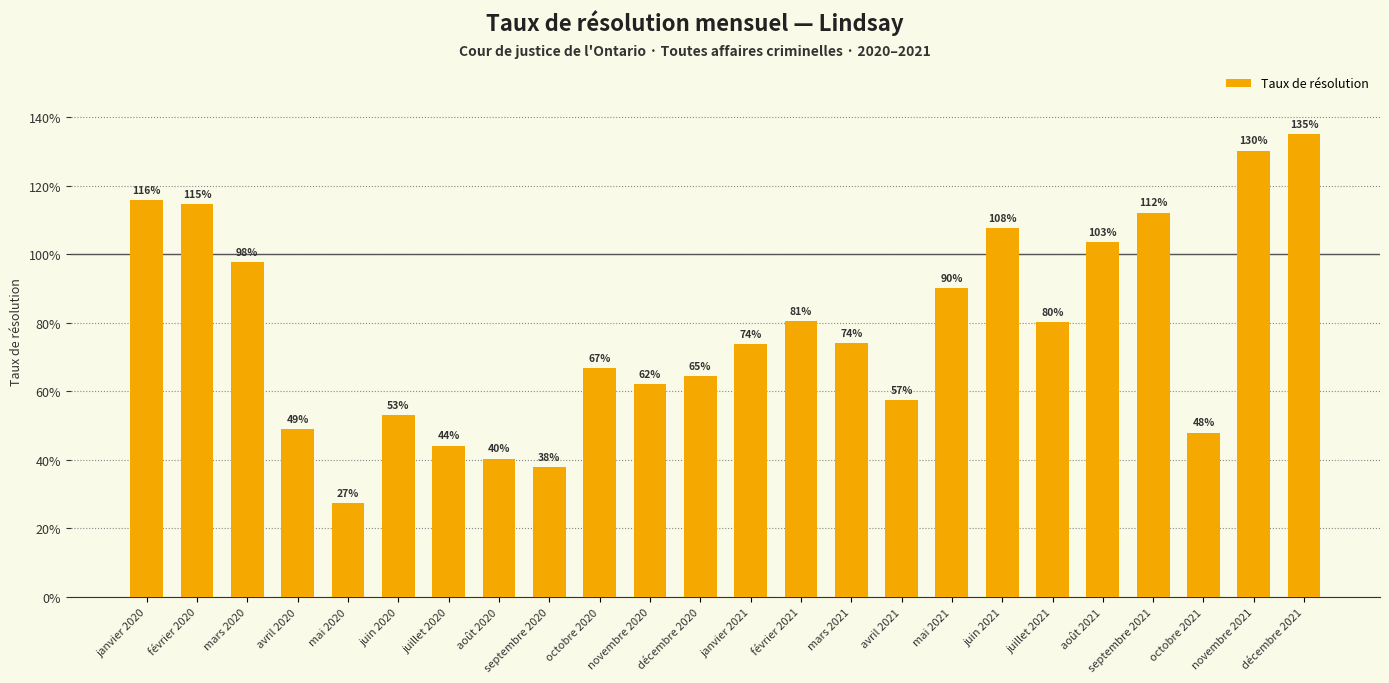

What is the change in value from avril 2021 to octobre 2021?

-0.1